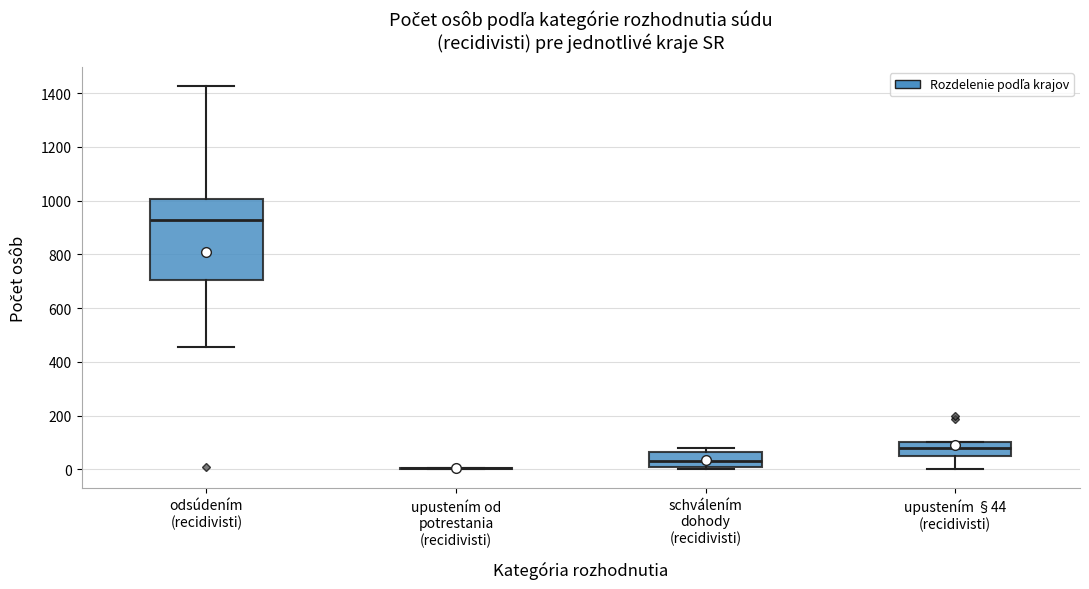

Reading left to right, transcribe this box plot: for each box, give where its median line is, the range the box spans, and where its two whiskers end, as read against the y-axis. The values are not printed on the chart, so give them approximately, as read against the axis.

odsúdením (recidivisti): median 920, box 700 to 1000, whiskers 460 to 1420
upustením od potrestania (recidivisti): box collapsed to a line at 0, whiskers 0 to 0
schválením dohody (recidivisti): median 40, box 0 to 60, whiskers 0 to 80
upustením §44 (recidivisti): median 80, box 40 to 100, whiskers 0 to 100